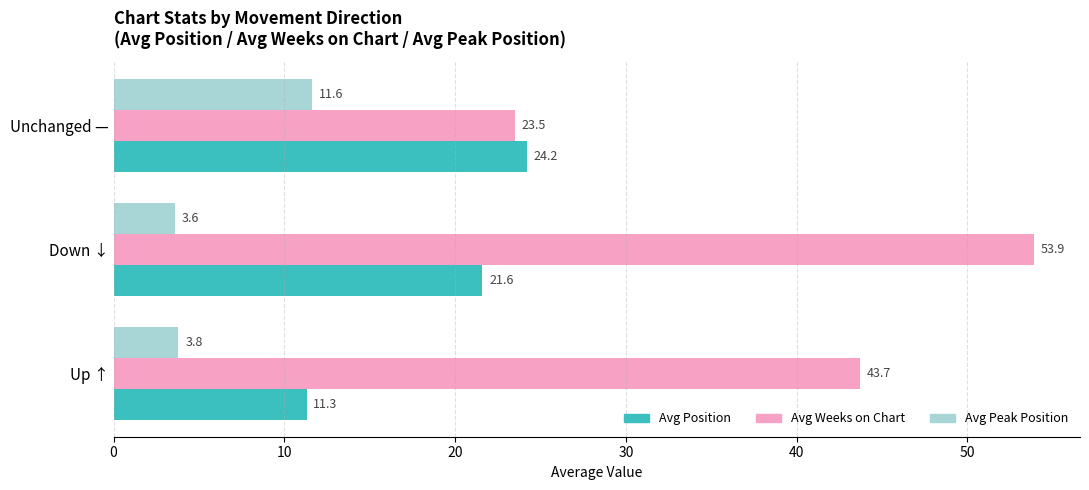

Rank the series by their maximum value, from highest to lowest.

Avg Weeks on Chart, Avg Position, Avg Peak Position